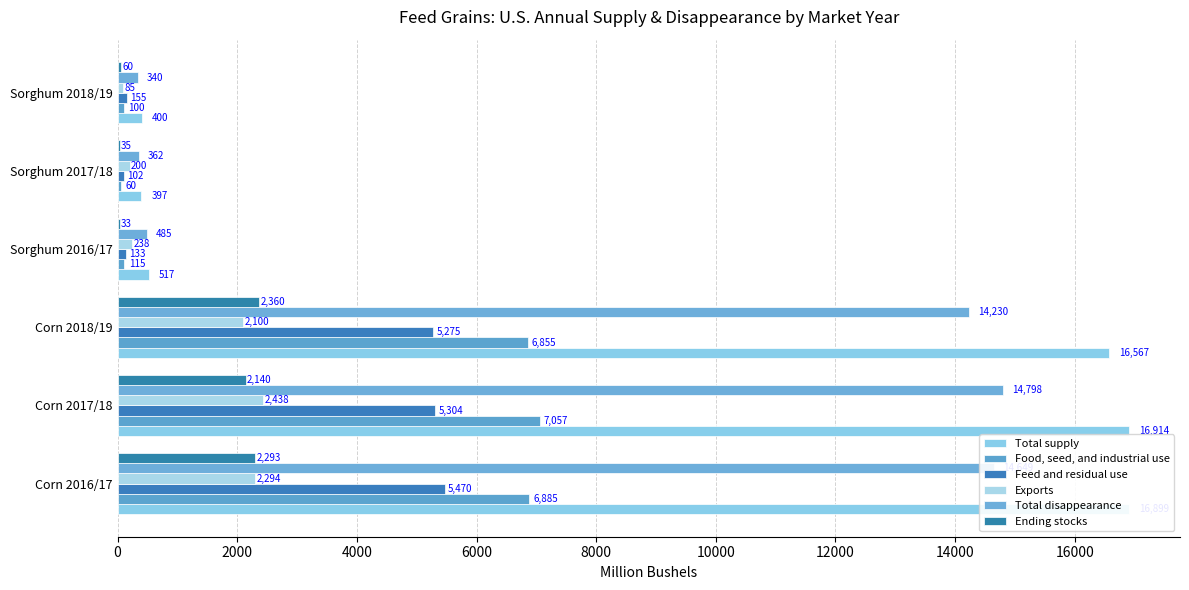

What is the value of the Food, seed, and industrial use bar at the 2nd from the left?

7056.6